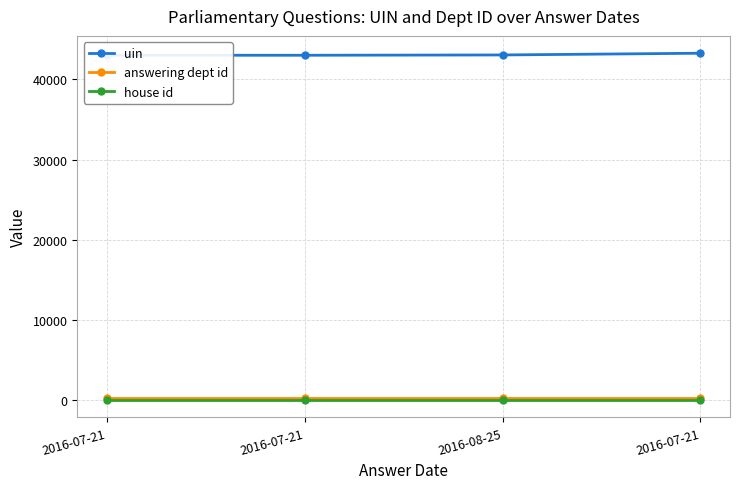

True or false: house id and uin cross at least once.

False